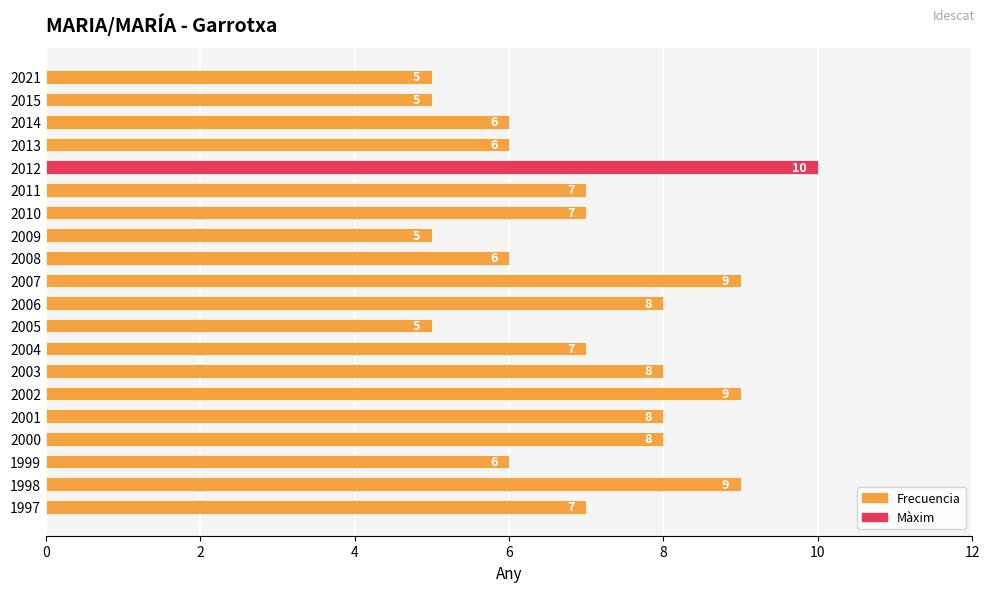

Which category has the highest value across all series?

2012